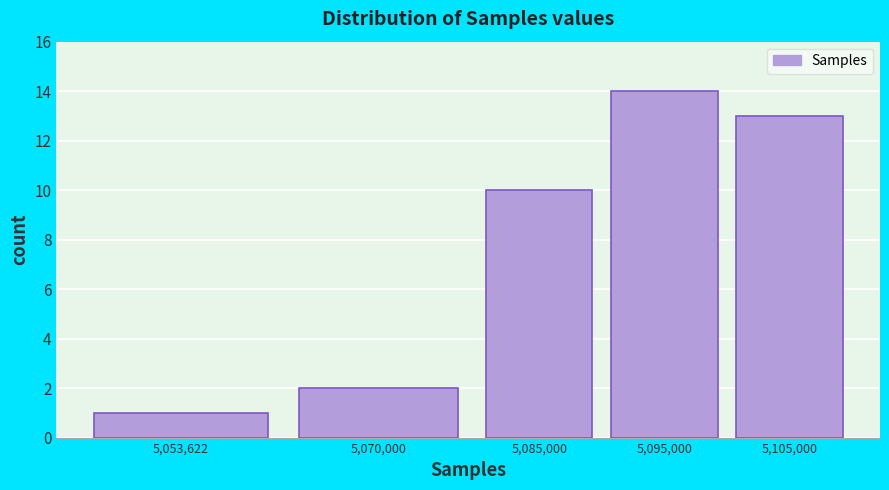

Reading right to left, transcribe all the data shown in this chart.

5,105,000=13	5,095,000=14	5,085,000=10	5,070,000=2	5,053,622=1